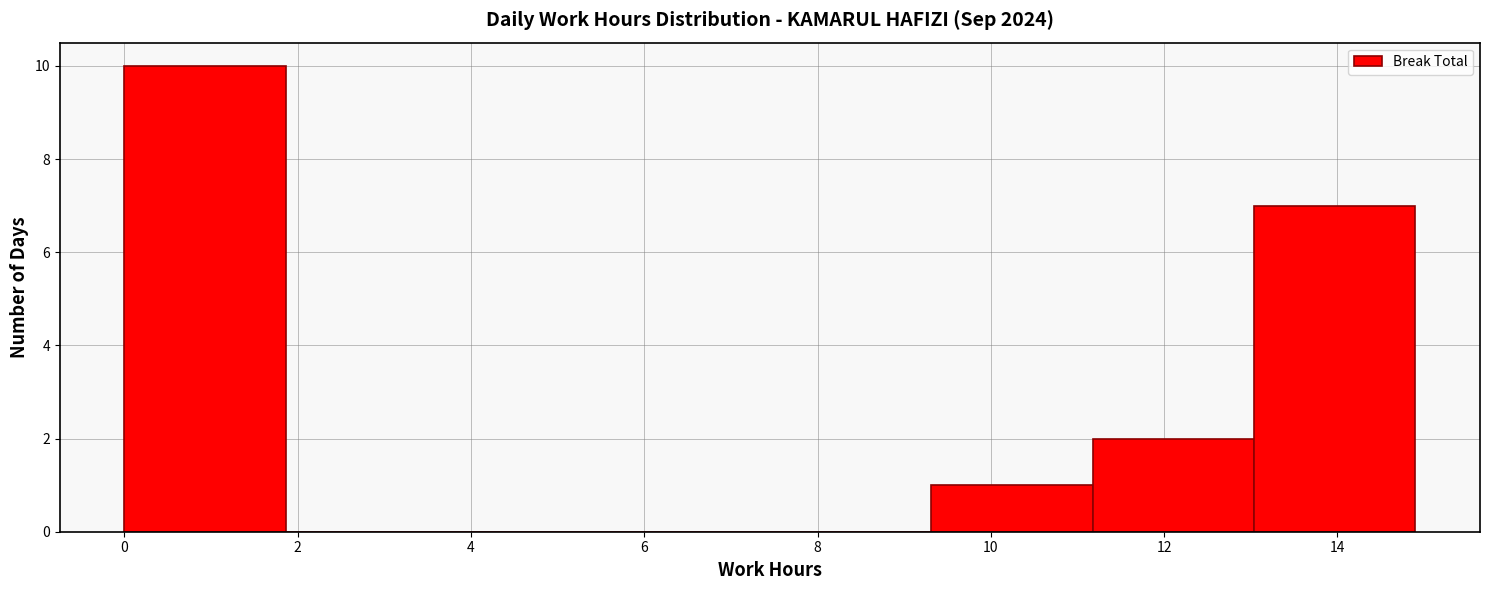

What is the height of the bar covering 0.0 to 1.8 on the x-axis? Neither the bar edges nor the heights are printed on the chart, so give them approximately, as read against the axes.

10